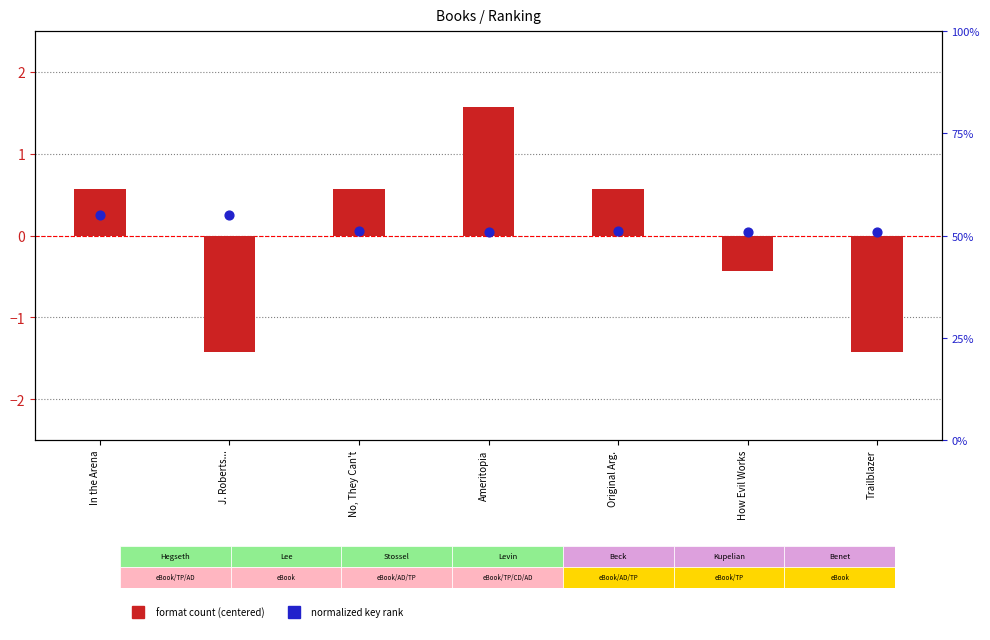

What is the total value across all series at Original Arg.?

0.6